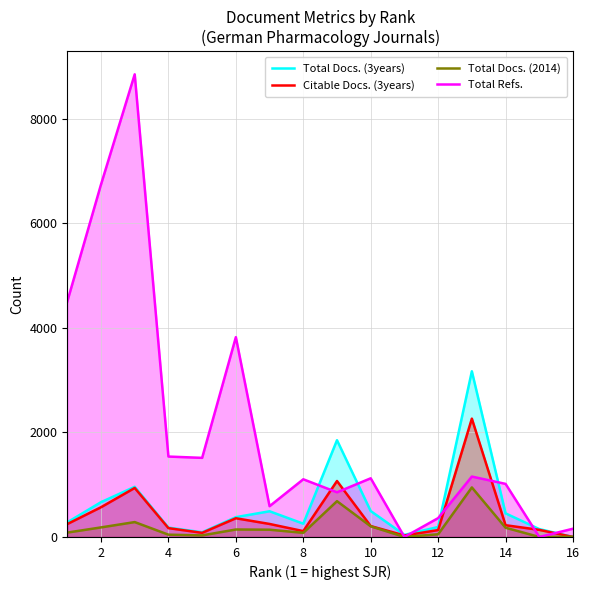

What is the sum of the Citable Docs. (3years) values at 14 and 4?

394